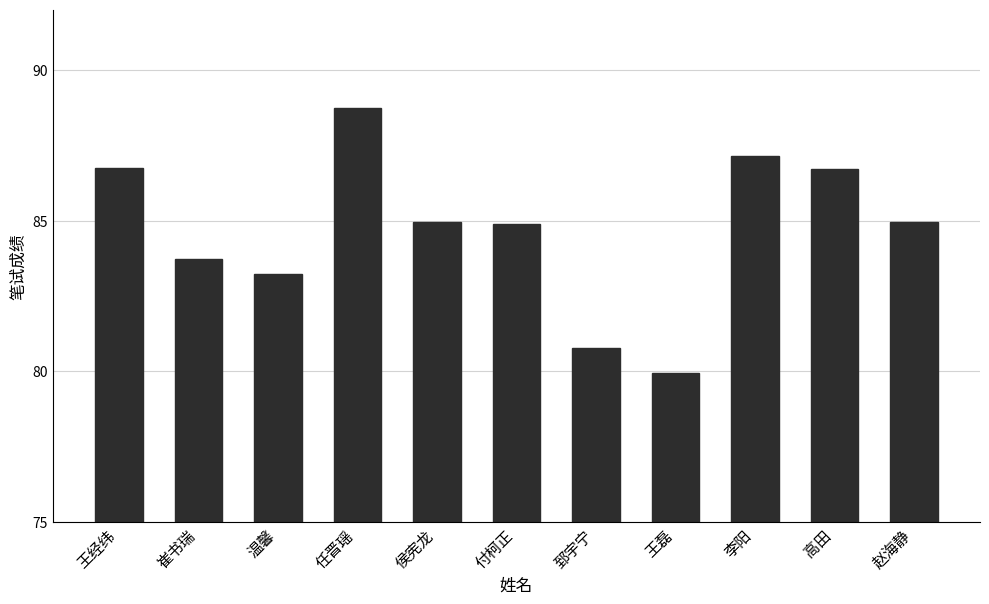

Are the bars horizontal?

No